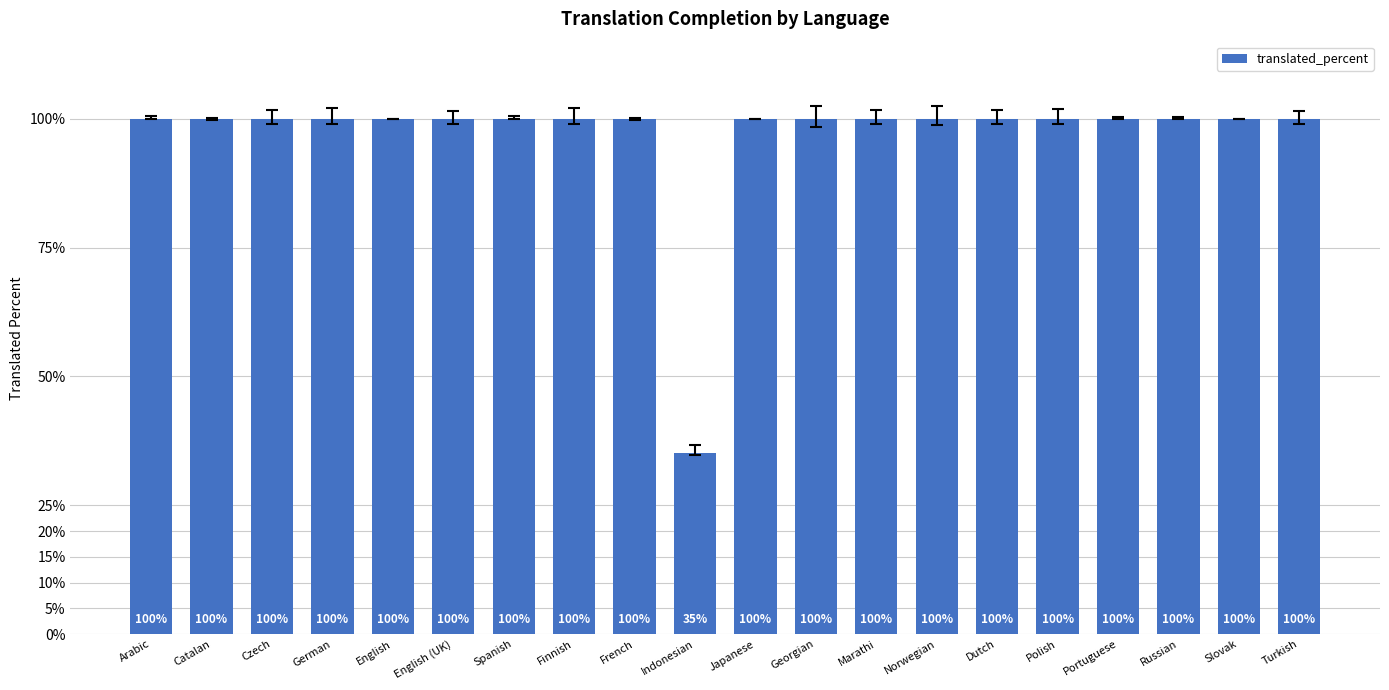

What is the value of the 8th bar from the left?

100.0